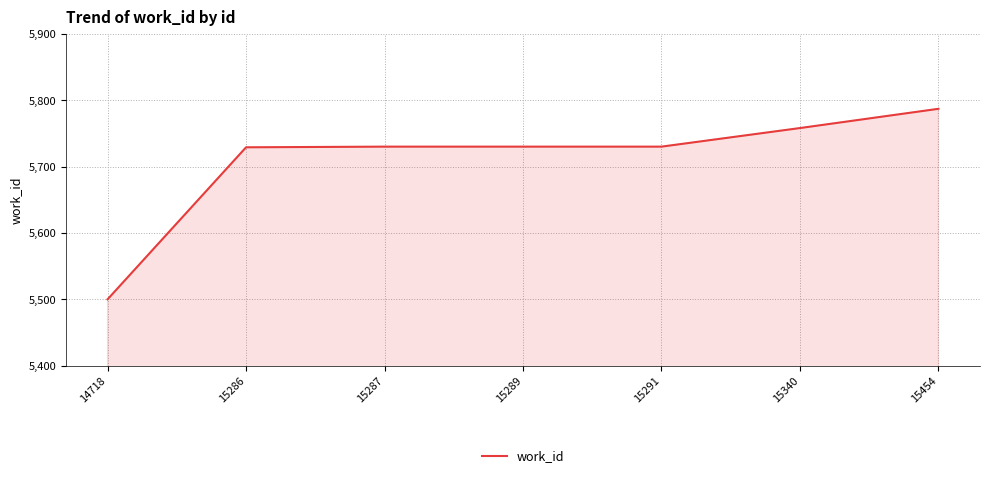

How many categories are shown in the chart?

7